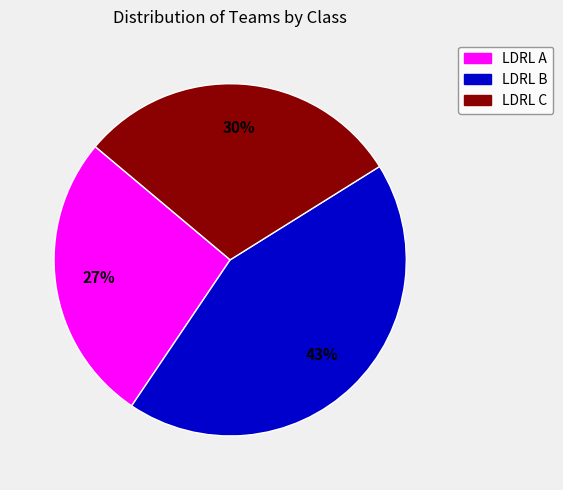

To the nearest percent, what portion does LDRL B represent?

43%